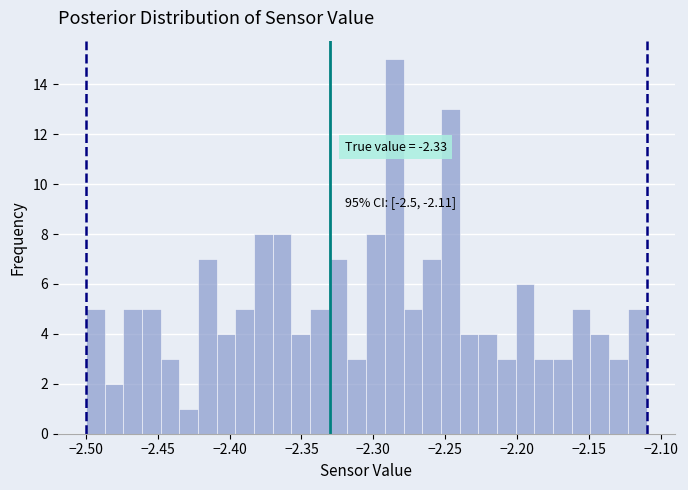

Around what value on the x-axis is the tallest bar? Give the approximate position of its centre, as read against the axis.

-2.285